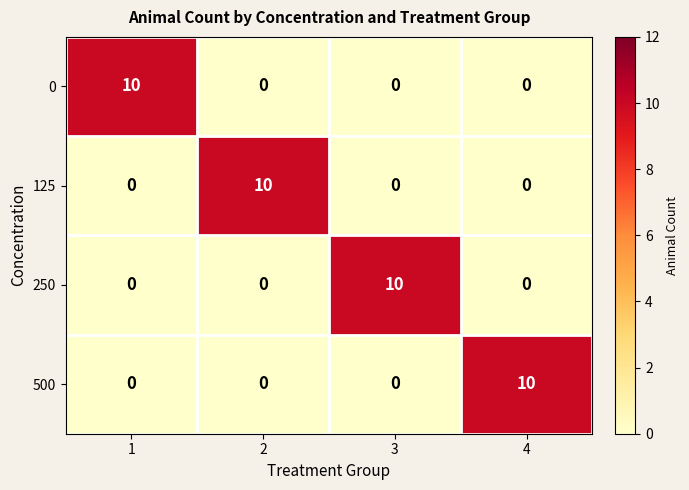

What is the total value across all series at 1?

10